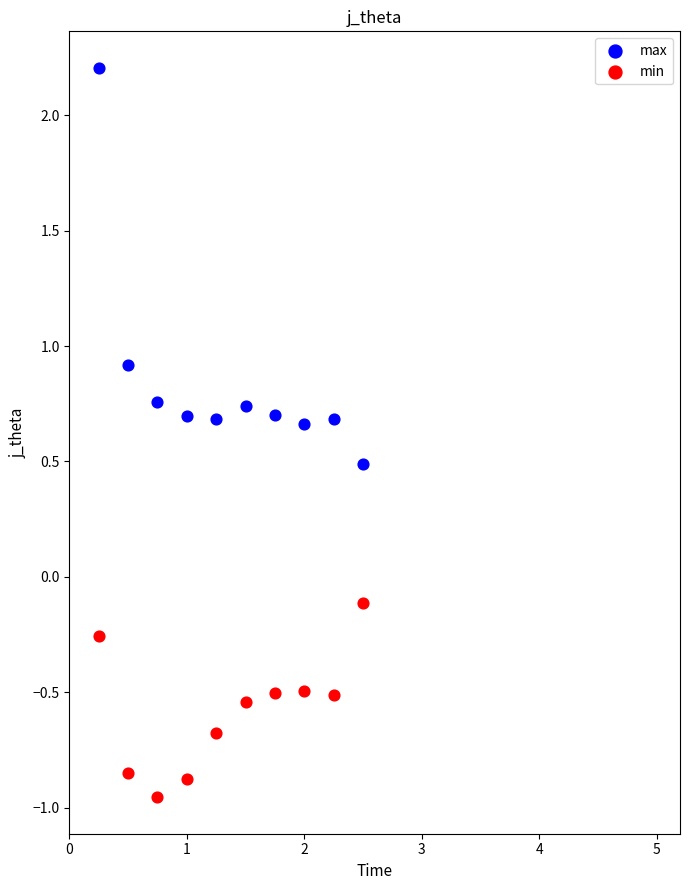

What are all the series names shown in the legend?

max, min